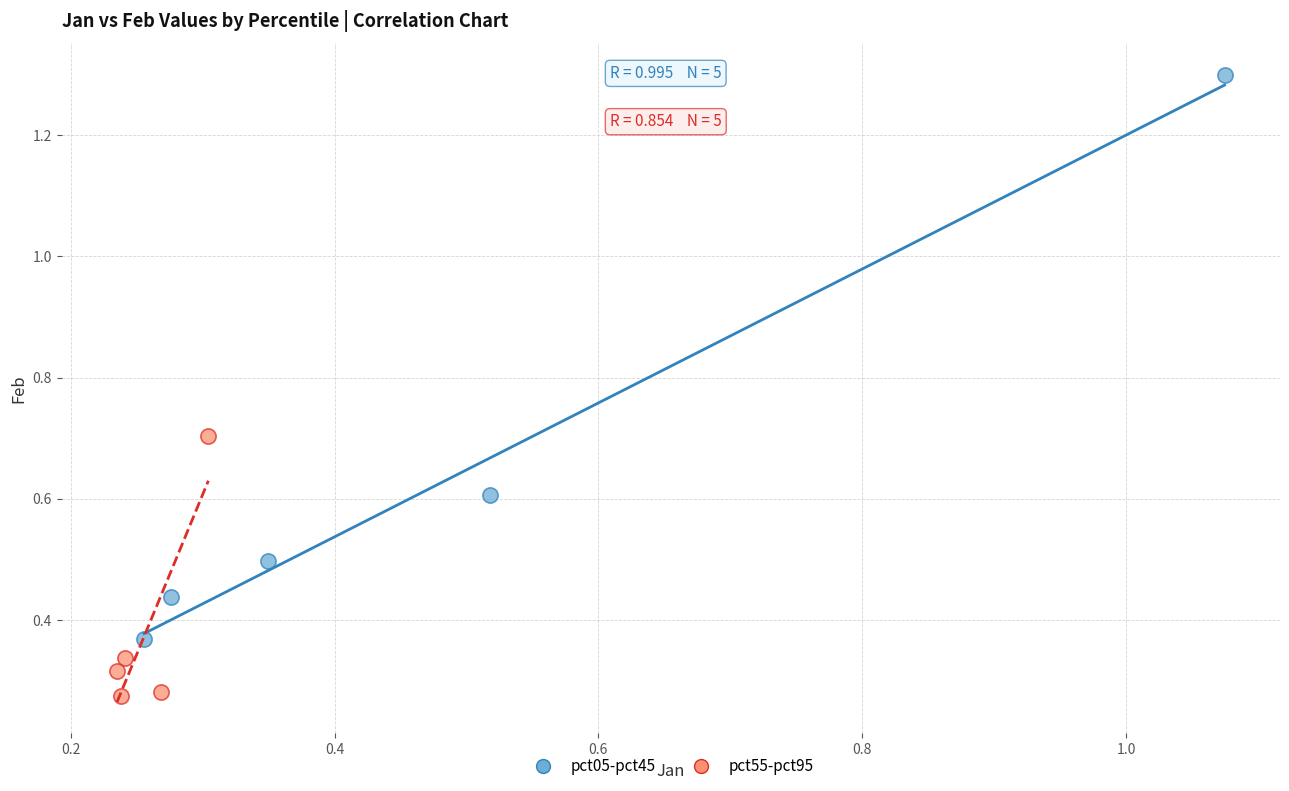

Which series has the largest Y range (max minus min)?

pct05-pct45